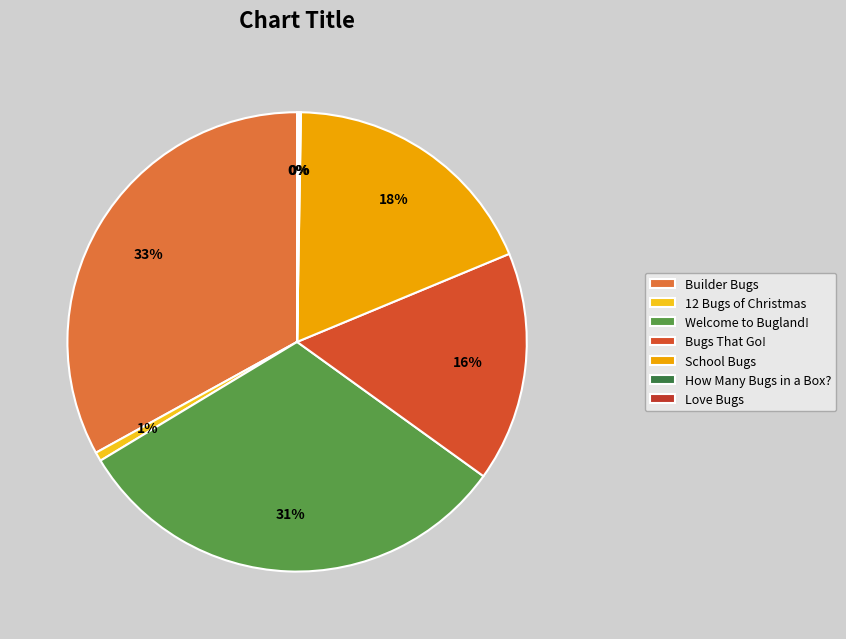

Does Builder Bugs account for over 50% of the chart?

No